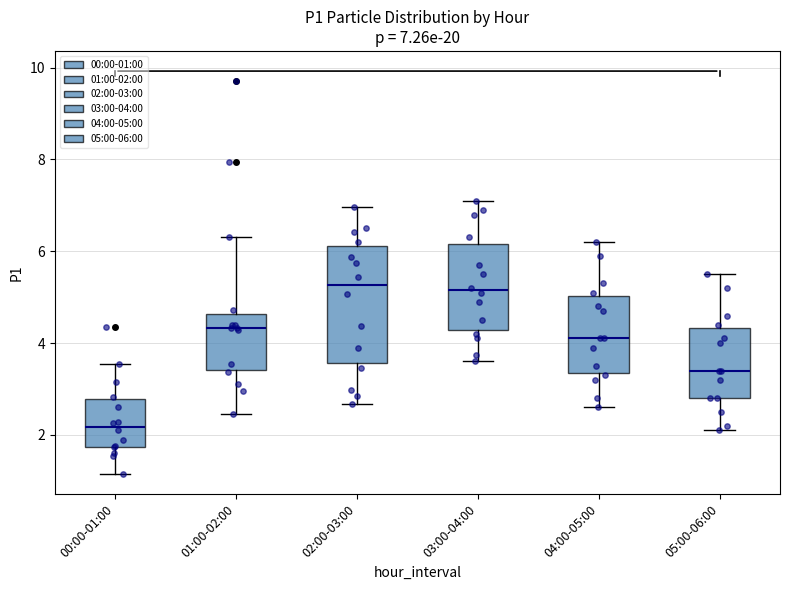

Comparing the boxes themselves (not the whiskers), which one is the tallest?

02:00-03:00